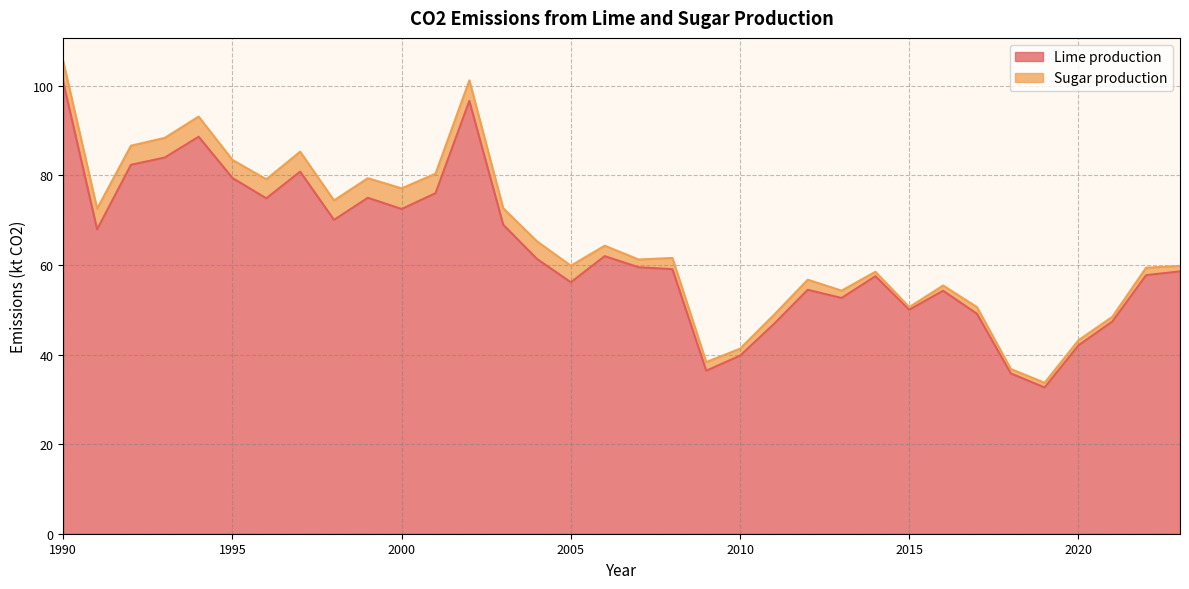

True or false: the data shows 79.4 at 1995.

True